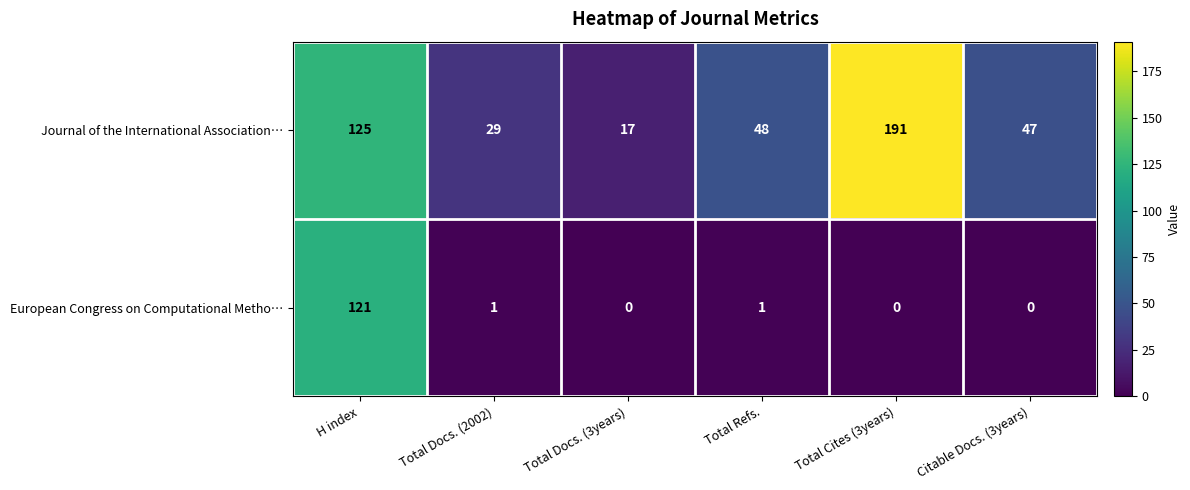

What is the difference between the Journal of the International Association… values at Total Docs. (3years) and H index?

108